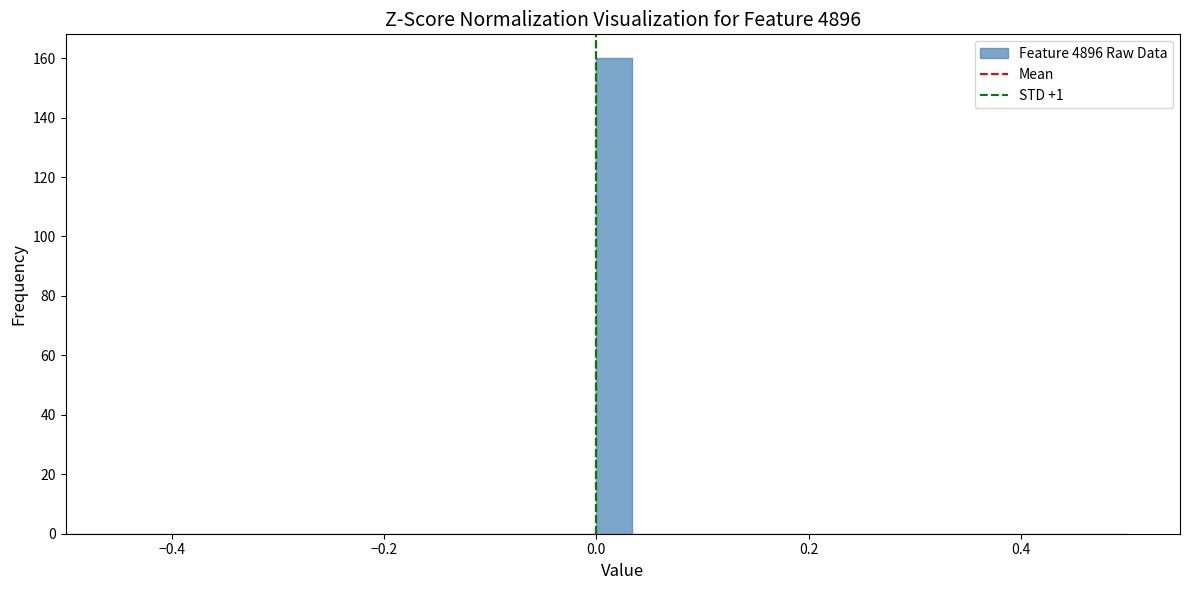

Around what value on the x-axis is the tallest bar? Give the approximate position of its centre, as read against the axis.

0.02